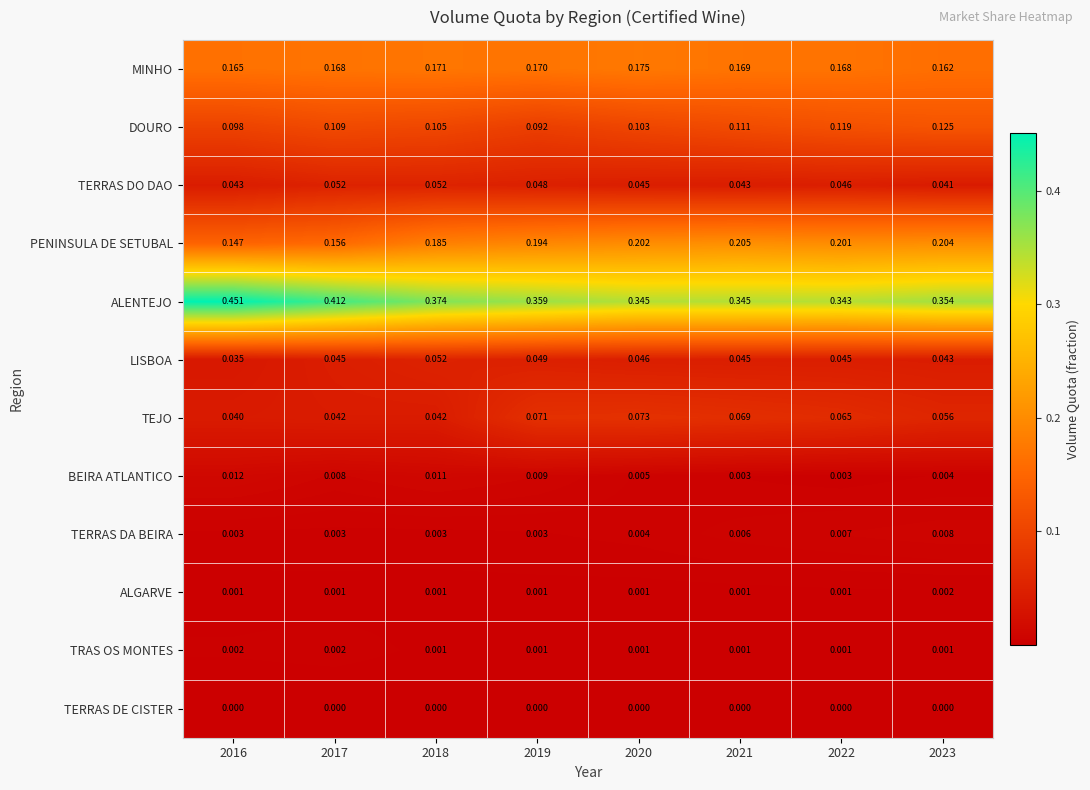

Which series changed the most between 2016 and 2019?

ALENTEJO